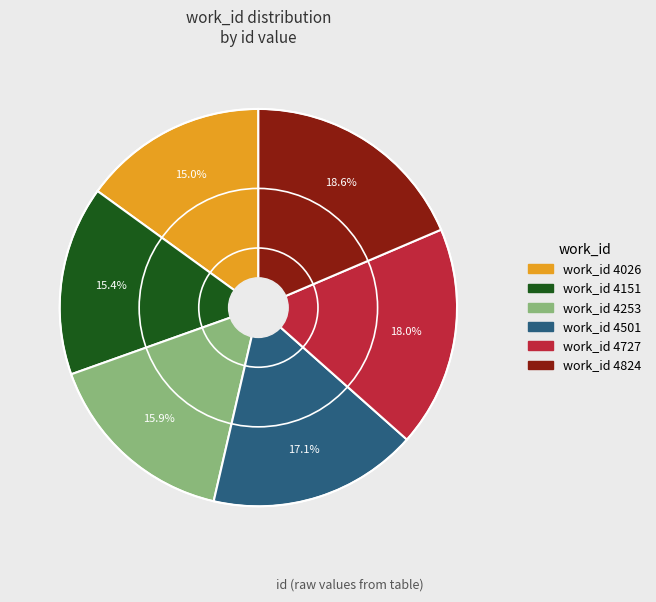

To the nearest percent, what is the difference between the largest and smallest slice percentages?

4%